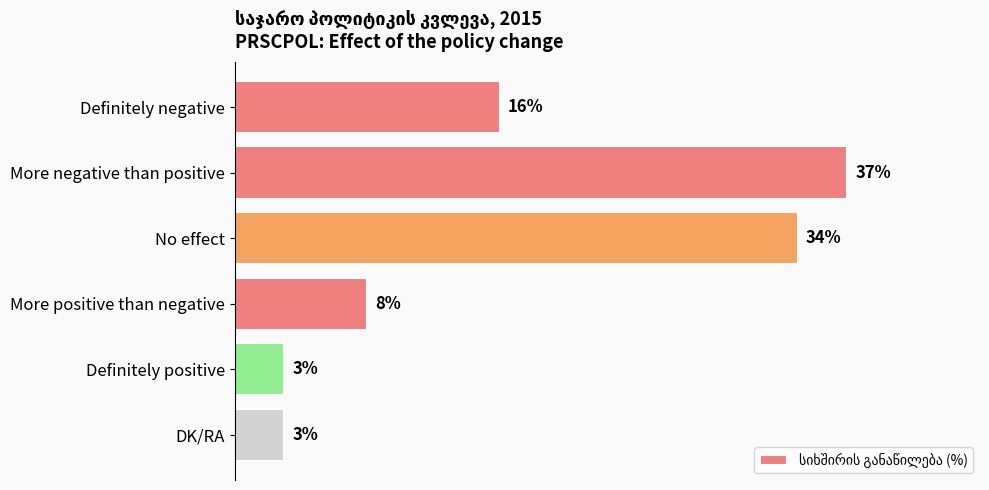

Which category has the highest value across all series?

More negative than positive